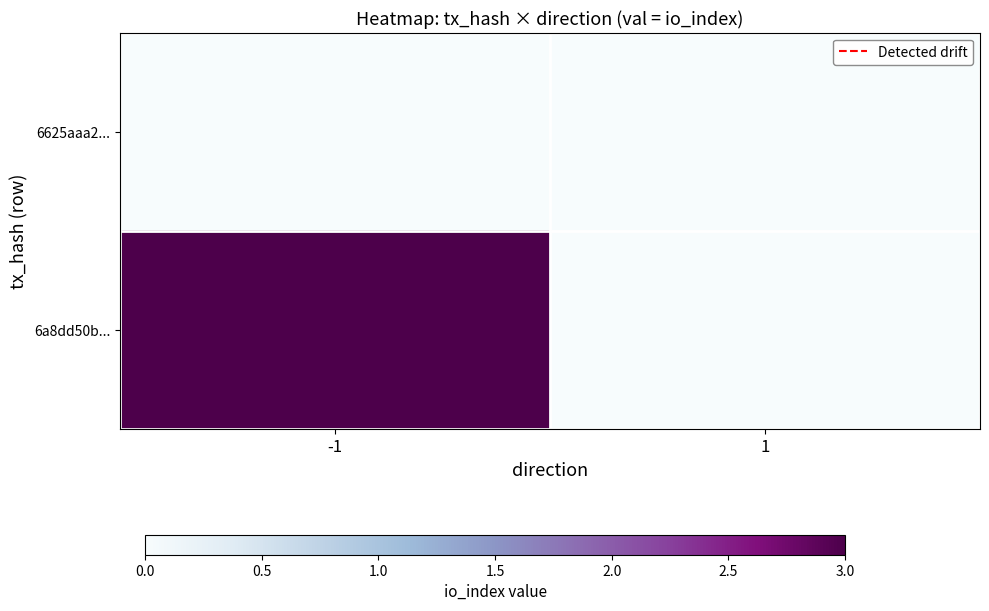

At how many categories does at least one series exceed 0?

1